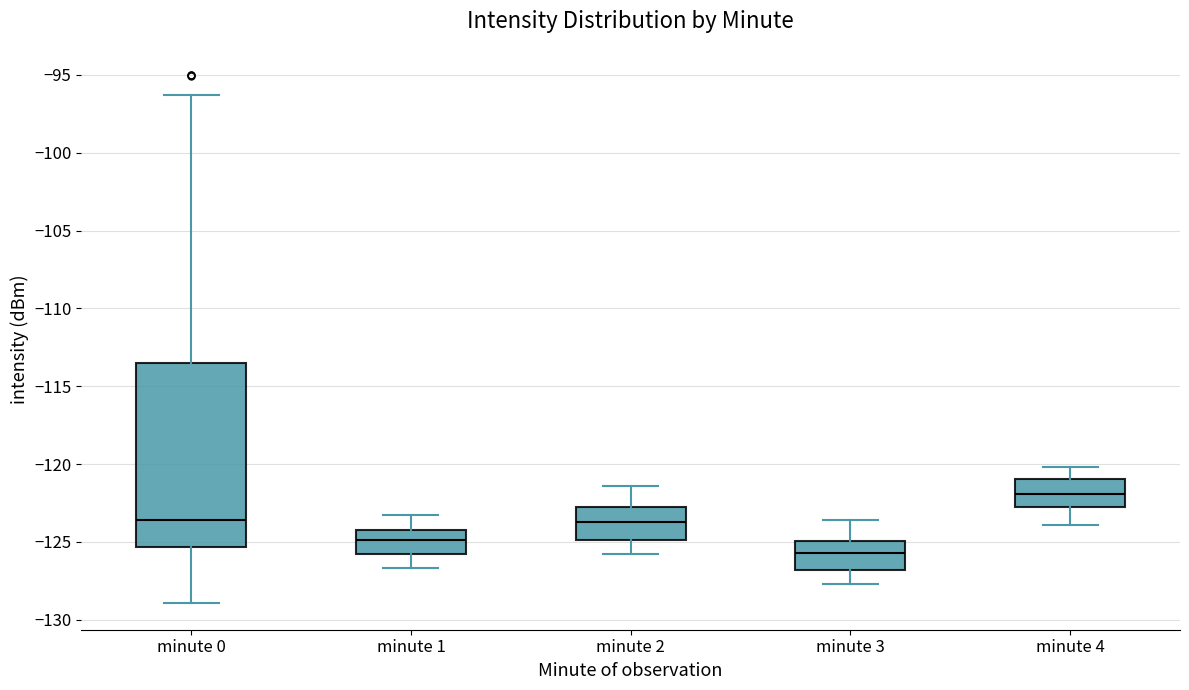

Which box's median line is the highest?

minute 4